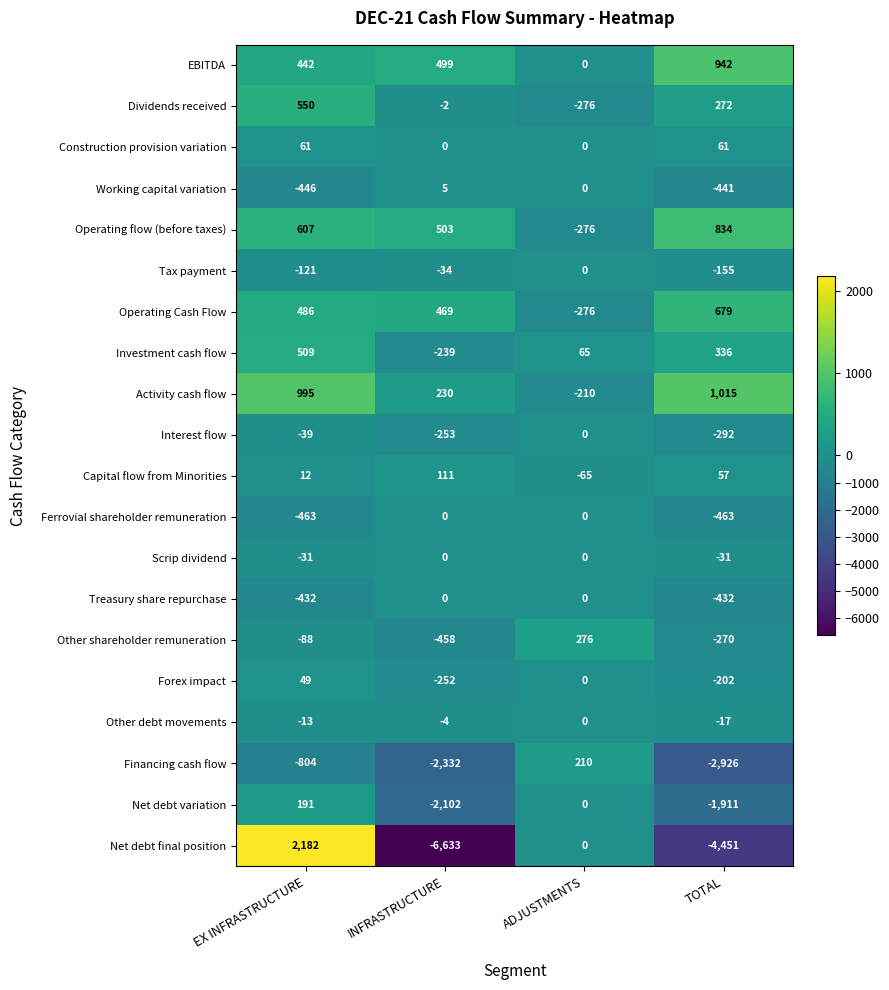

What is the difference between the Operating Cash Flow values at EX INFRASTRUCTURE and INFRASTRUCTURE?

17